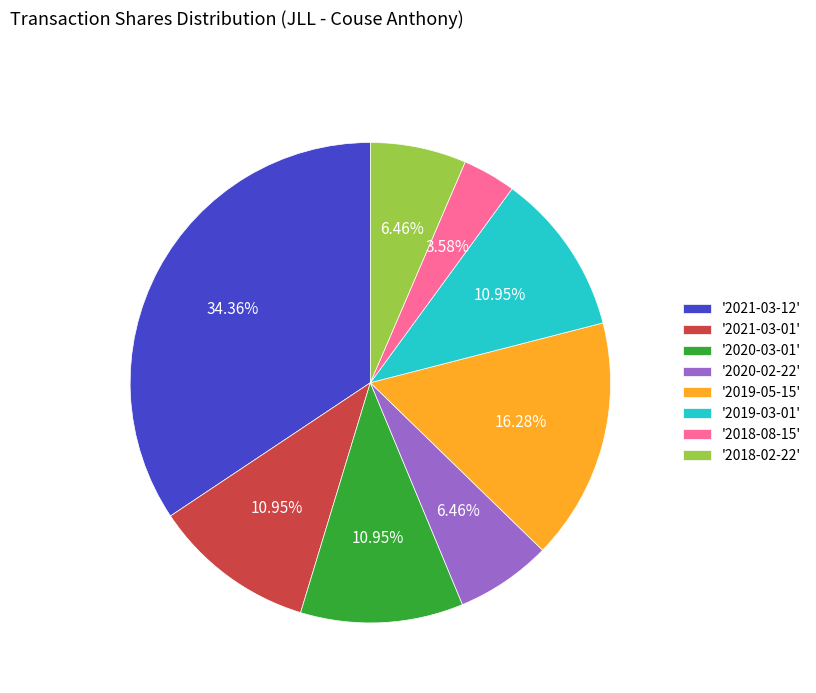

What is the ratio of the value at '2018-08-15' to the value at '2020-03-01'?

0.3